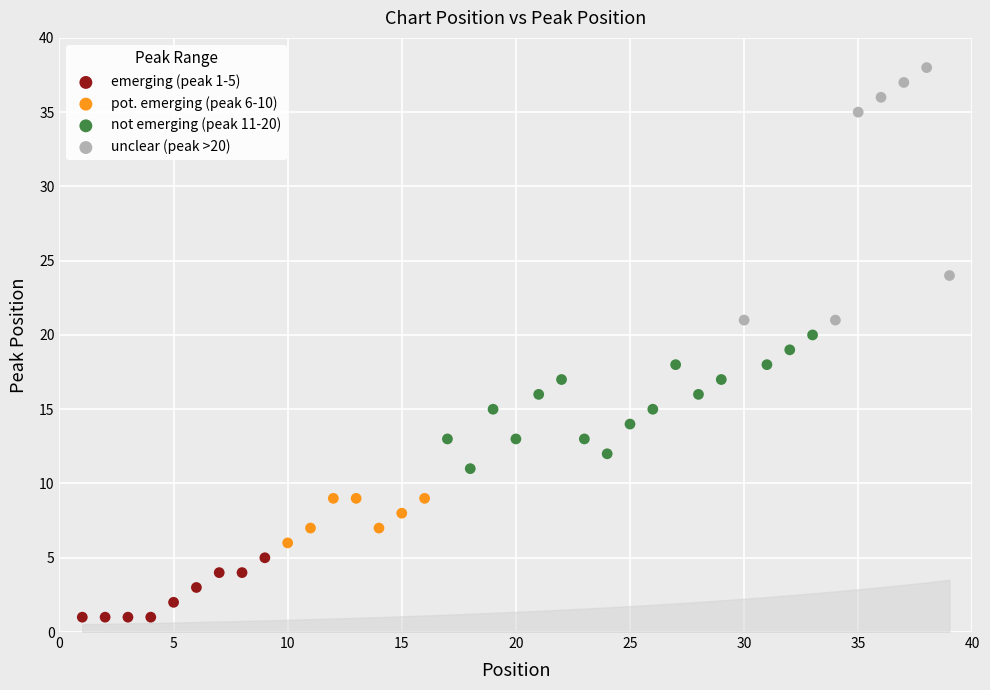

Which series has the largest Y range (max minus min)?

unclear (peak >20)